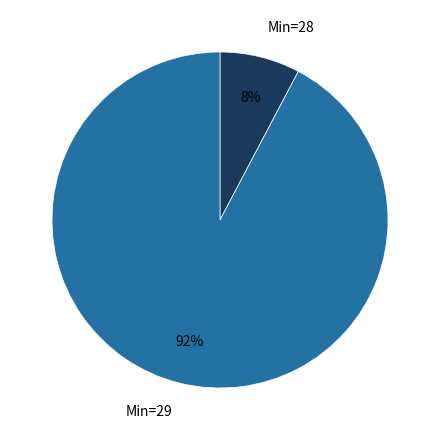

Which slice is the largest?

Min=29